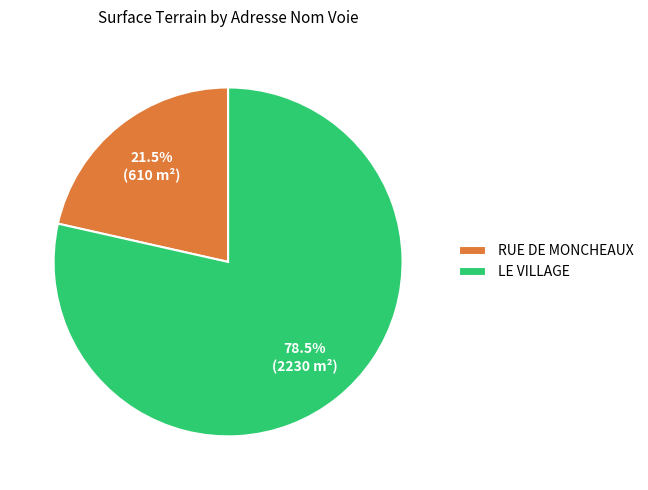

What portion of the pie excludes RUE DE MONCHEAUX?

78.5%